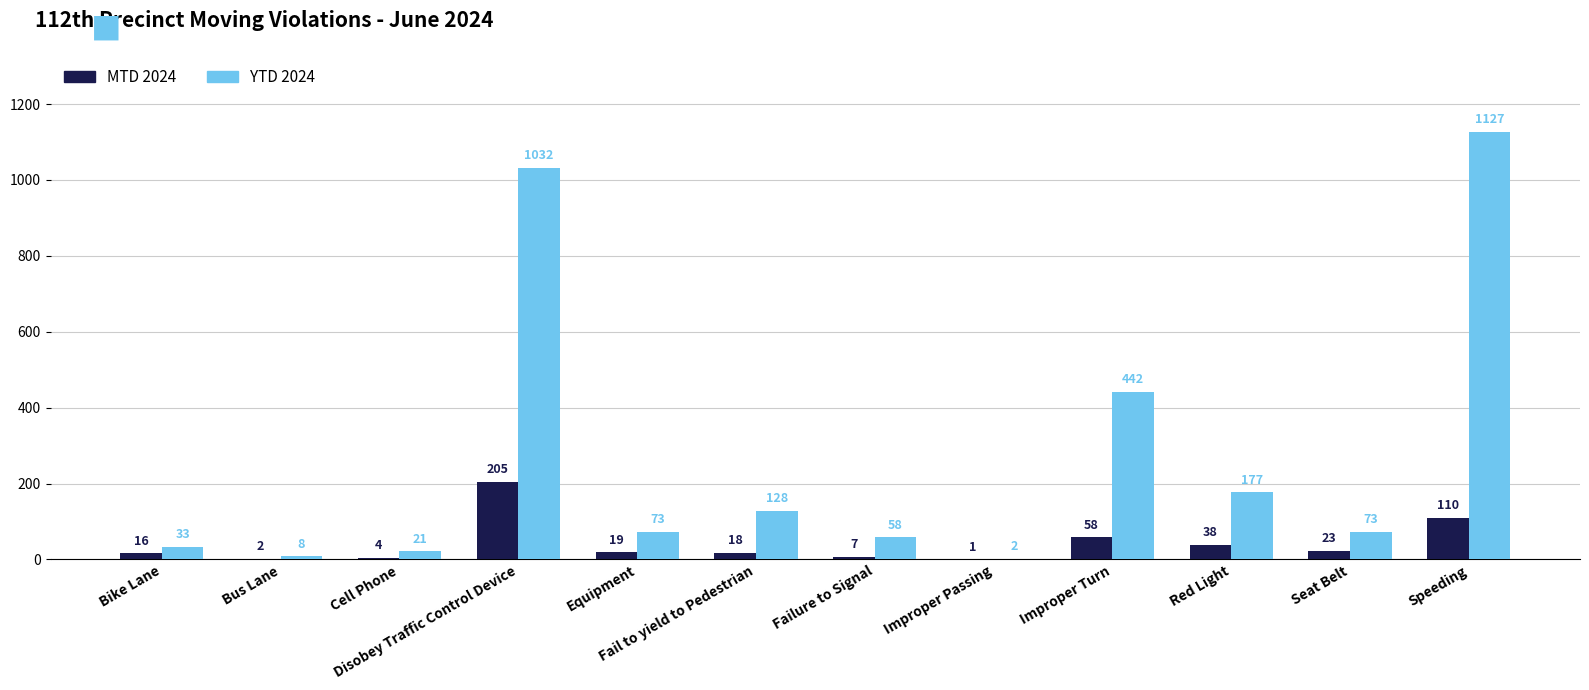

What is the sum of all MTD 2024 values?

501